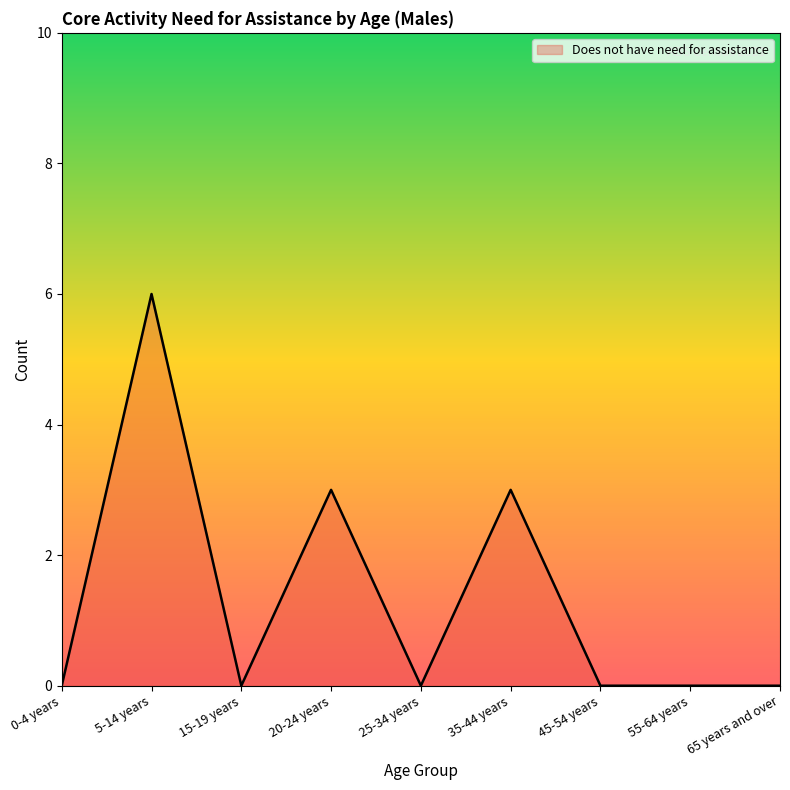

Count the number of values greater than 0.

3